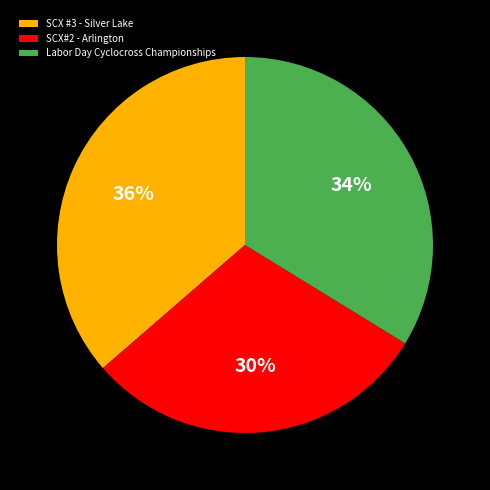

The SCX #3 - Silver Lake slice represents 51% of the pie. True or false?

False